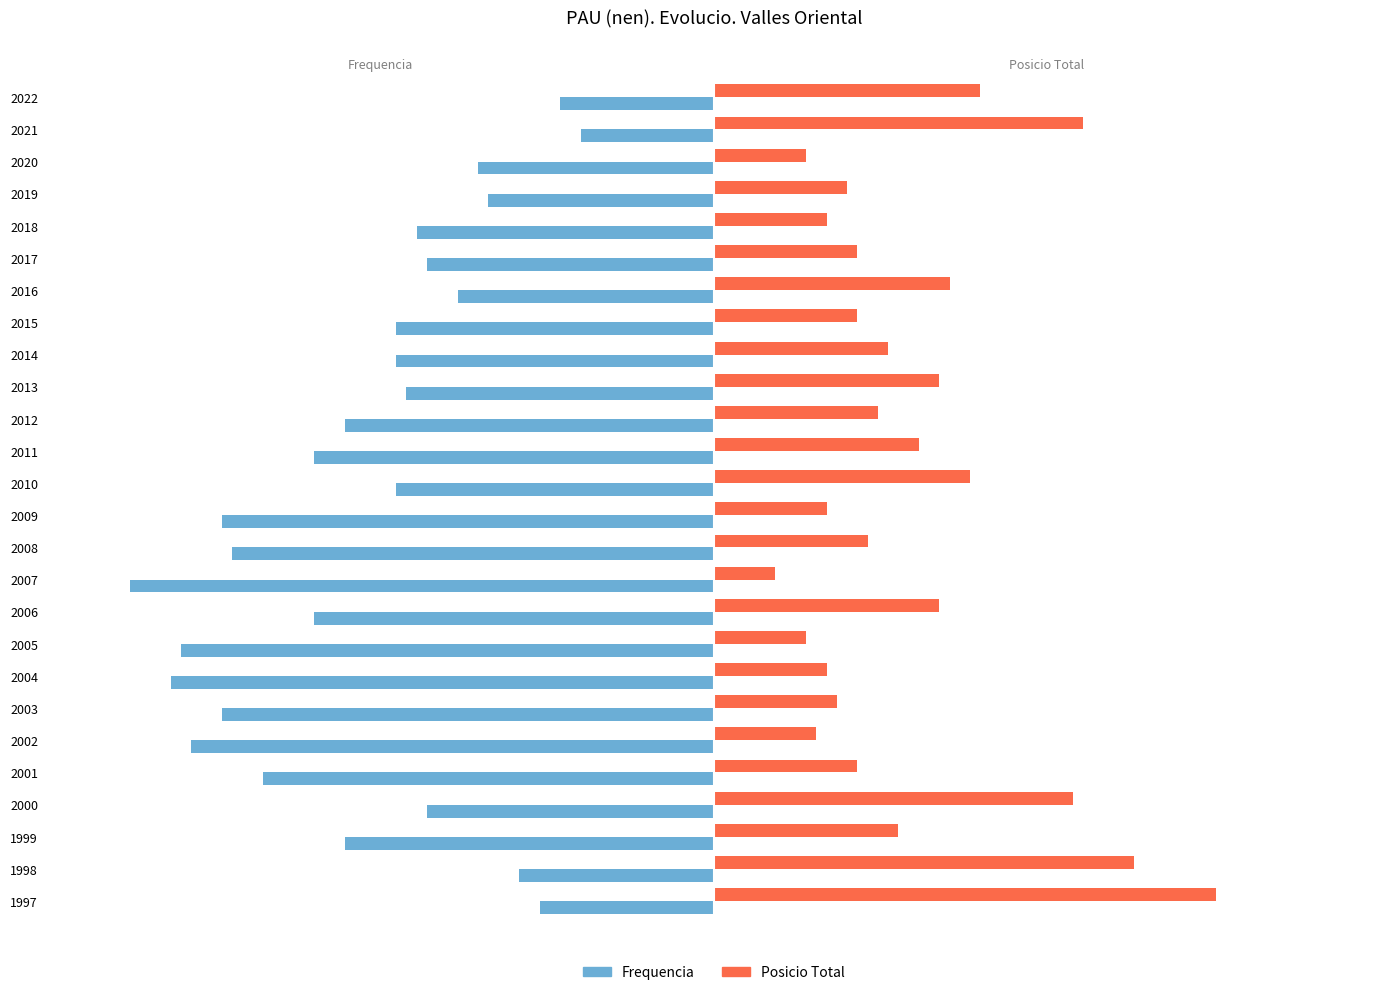

The value of Frequencia at 2008 is -13. True or false?

False